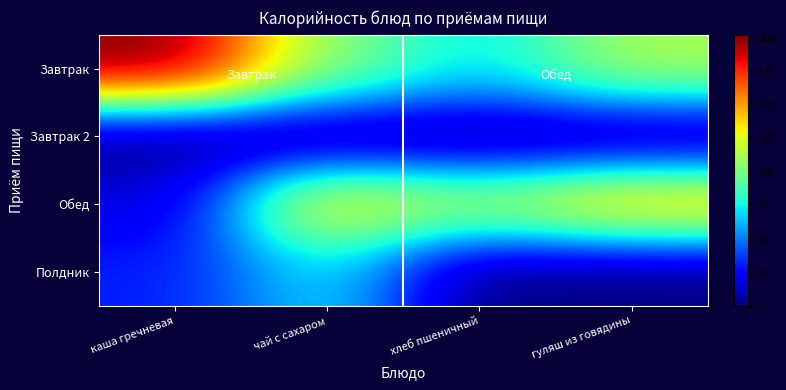

Reading left to right, transcribe all the data shown in this chart.

Завтрак: каша гречневая=202.0	чай с сахаром=104.5	хлеб пшеничный=70.5	гуляш из говядины=113.0
Завтрак 2: каша гречневая=0.0	чай с сахаром=0.0	хлеб пшеничный=0.0	гуляш из говядины=0.0
Обед: каша гречневая=17.1	чай с сахаром=134.8	хлеб пшеничный=113.0	гуляш из говядины=145.8
Полдник: каша гречневая=30.8	чай с сахаром=71.0	хлеб пшеничный=0.0	гуляш из говядины=0.0